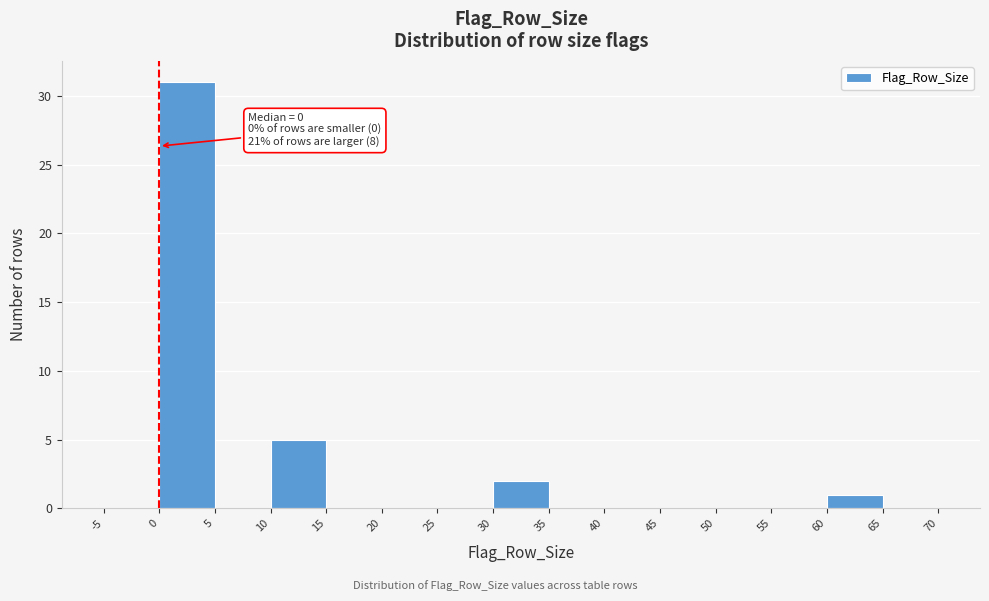

Over which range of the x-axis is the bar tallest?

0 to 5